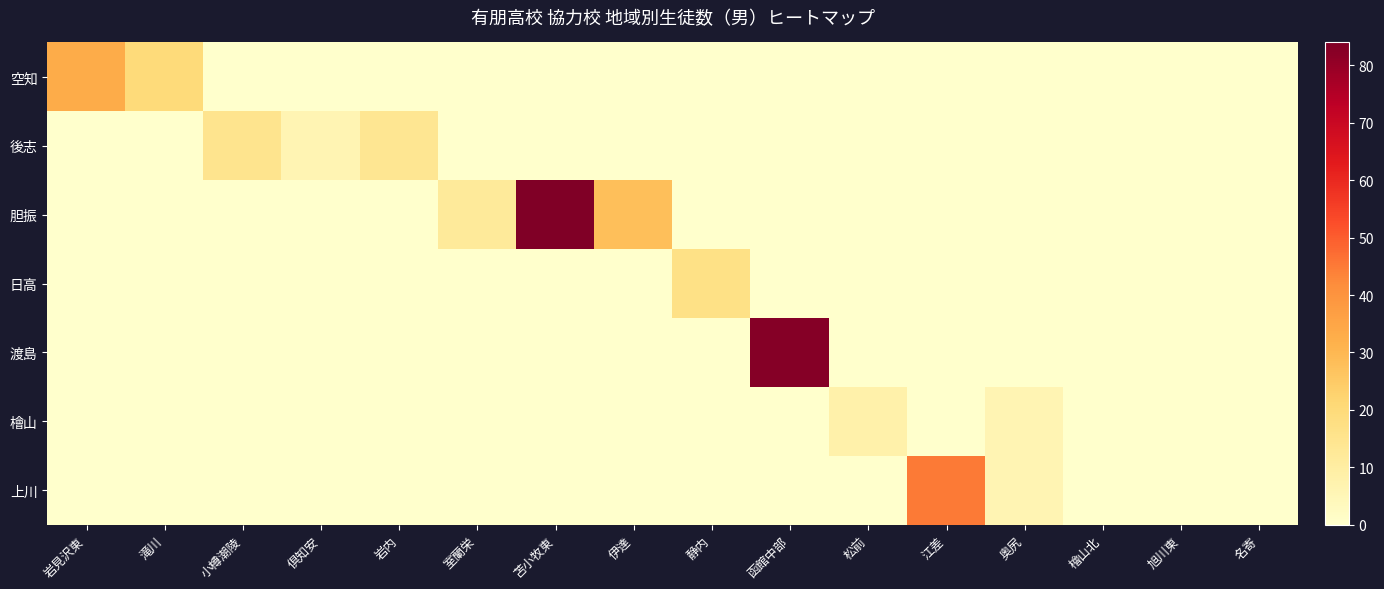

Which series has the largest total across all categories?

胆振